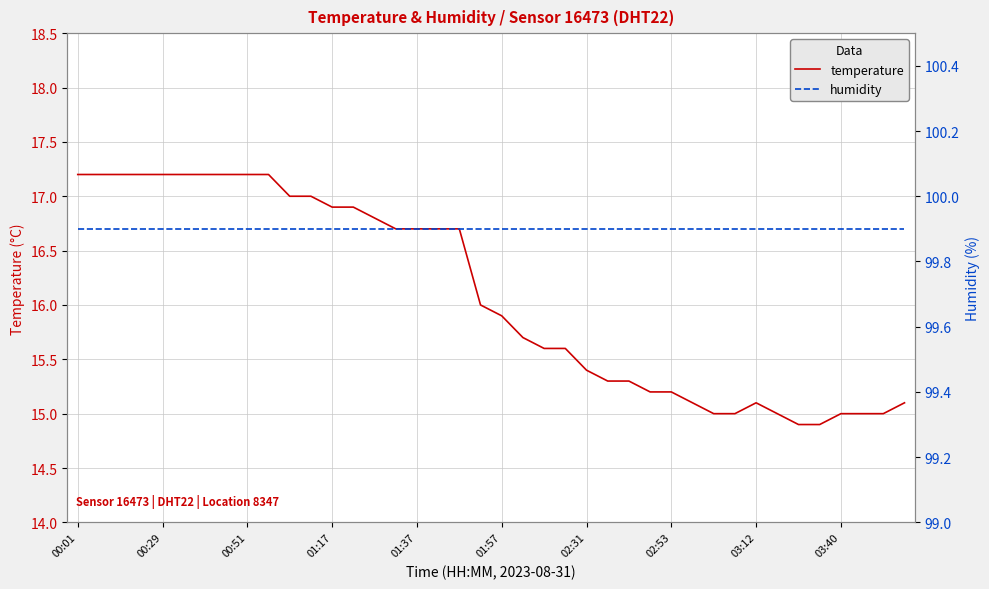

What is the total value across all series at 38?

114.9